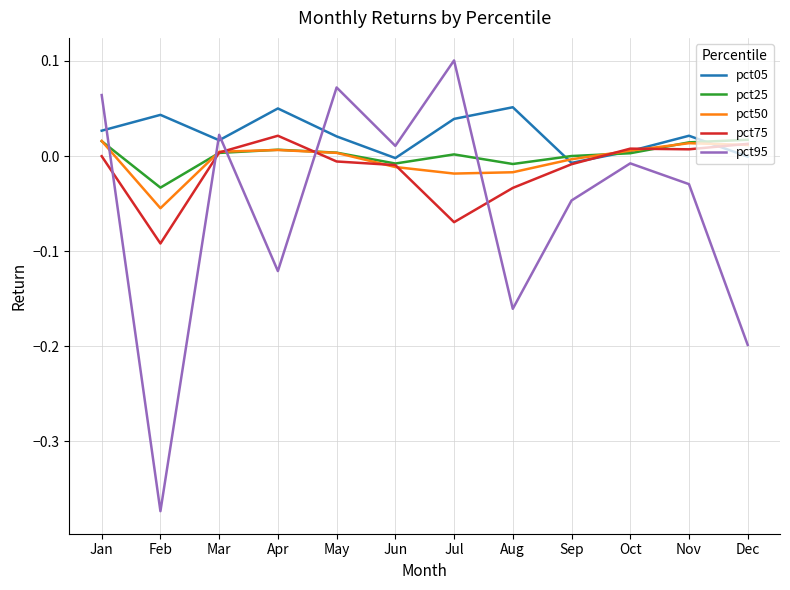

The value of pct05 at Jul is 0.0. True or false?

True